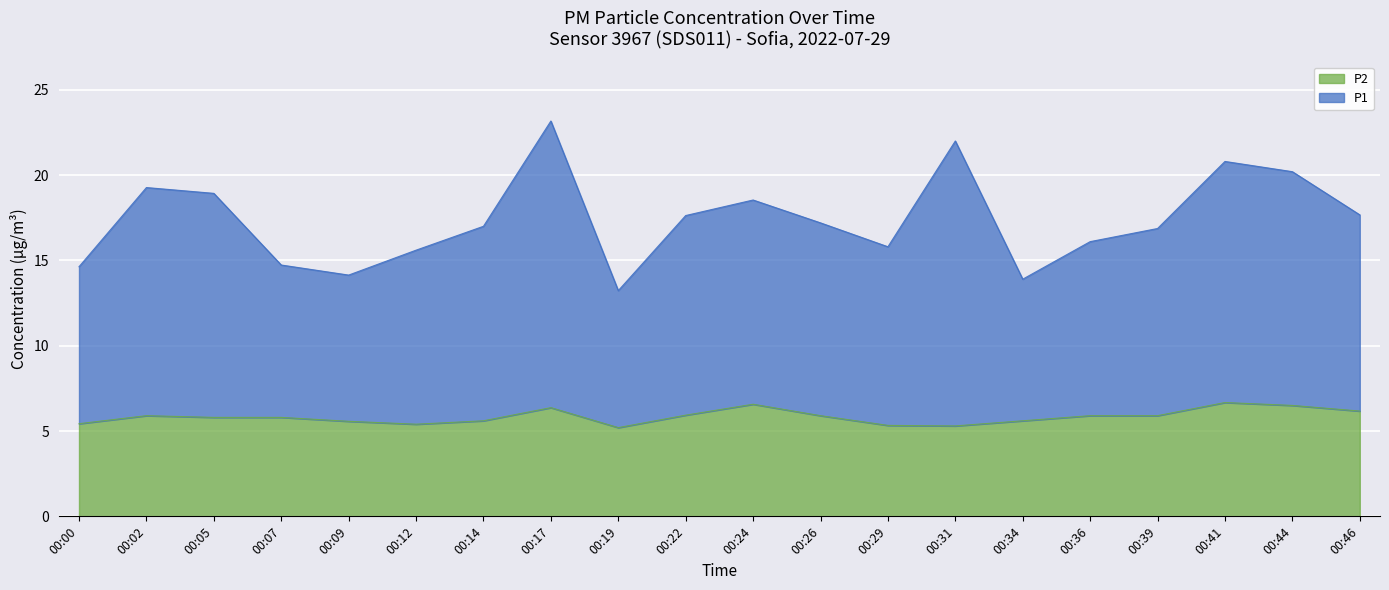

What is the difference between the P1 values at 00:17 and 00:31?

1.2